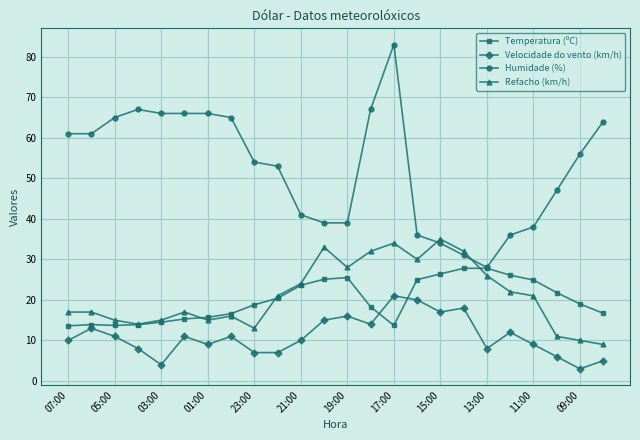

At how many categories does at least one series exceed 8?

24